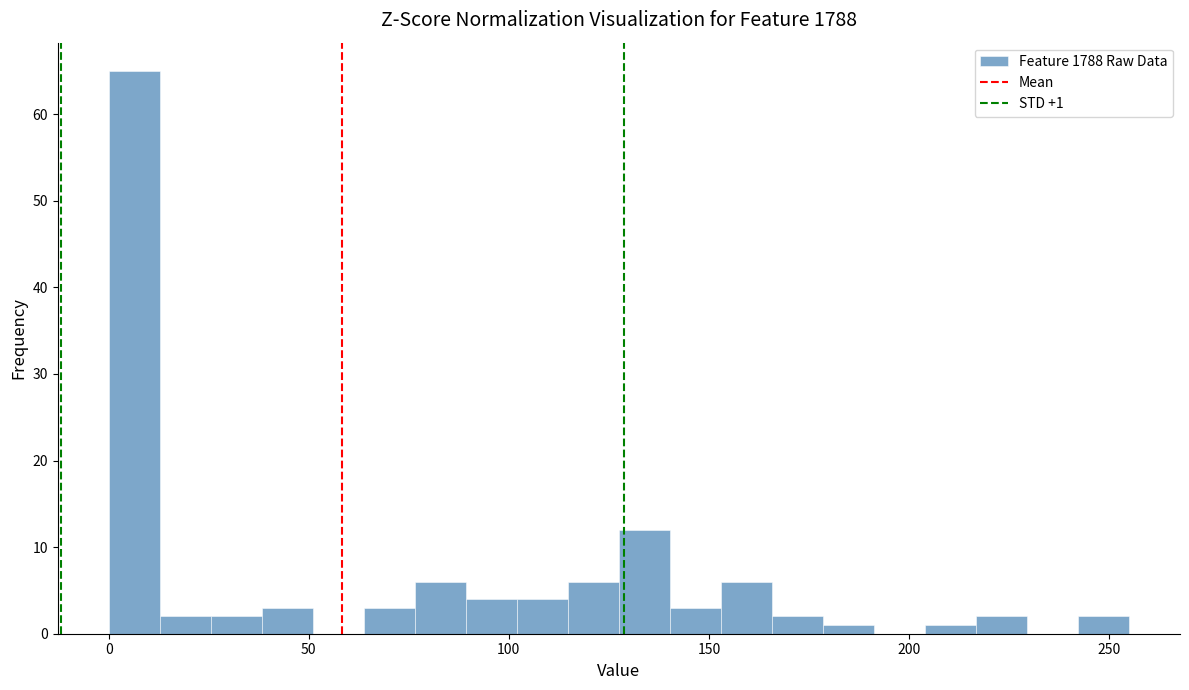

Around what value on the x-axis is the tallest bar? Give the approximate position of its centre, as read against the axis.

5